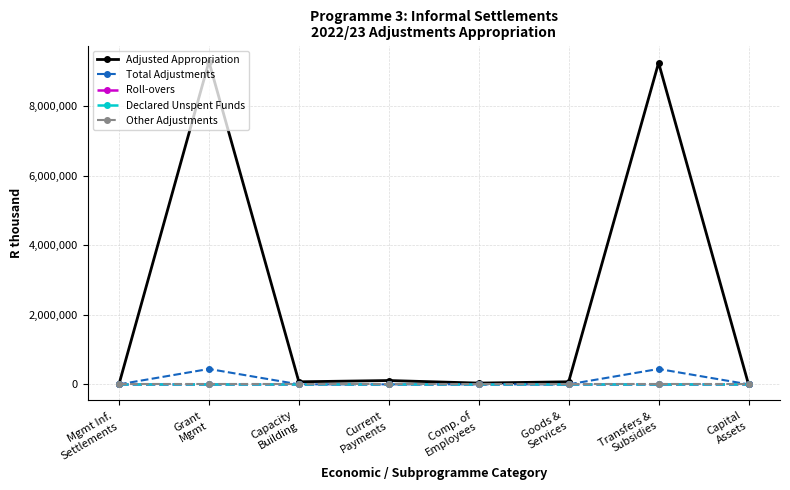

Is this an area chart (filled region under the line)?

No